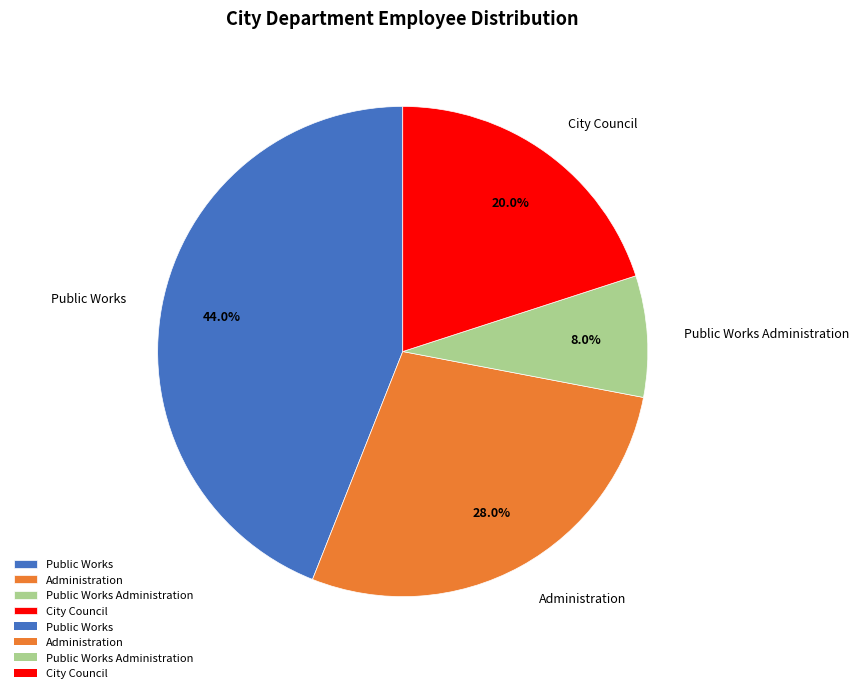

To the nearest percent, what is the difference between the largest and smallest slice percentages?

36%